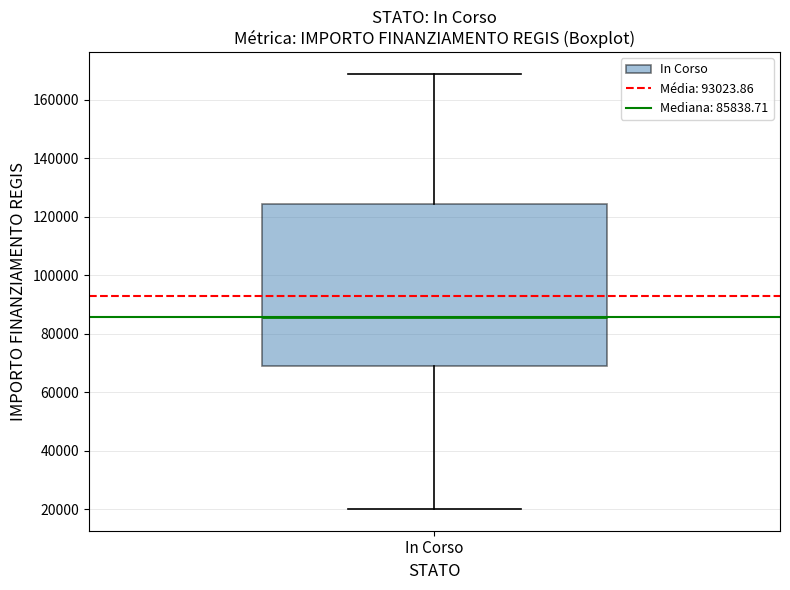

Transcribe this box plot: give where the median line is, the range the box spans, and where the two whiskers end, as read against the y-axis. The values are not printed on the chart, so give them approximately, as read against the axis.

median 86000, box 68000 to 124000, whiskers 20000 to 168000